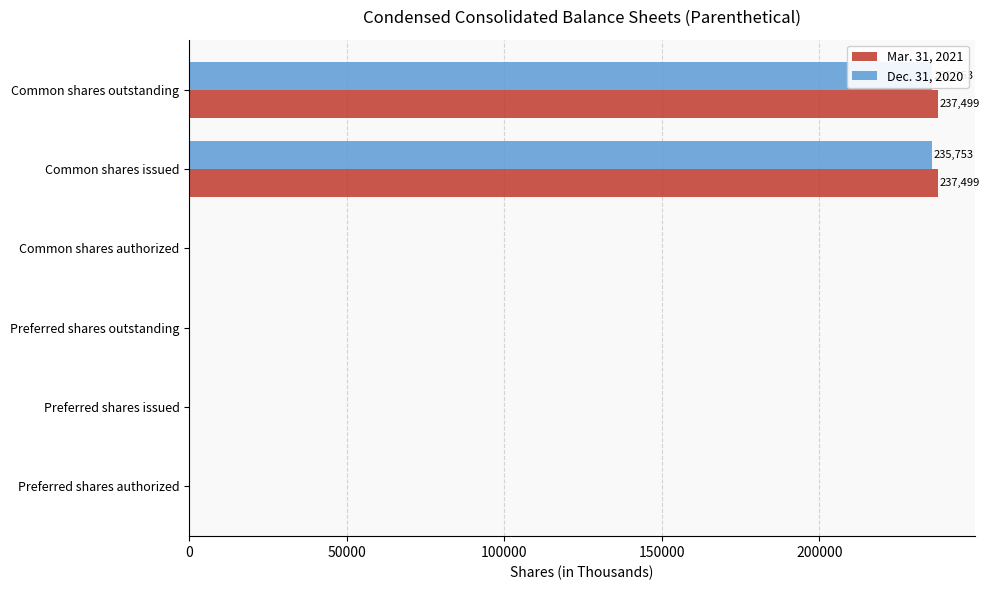

Rank the series by their maximum value, from lowest to highest.

Dec. 31, 2020, Mar. 31, 2021